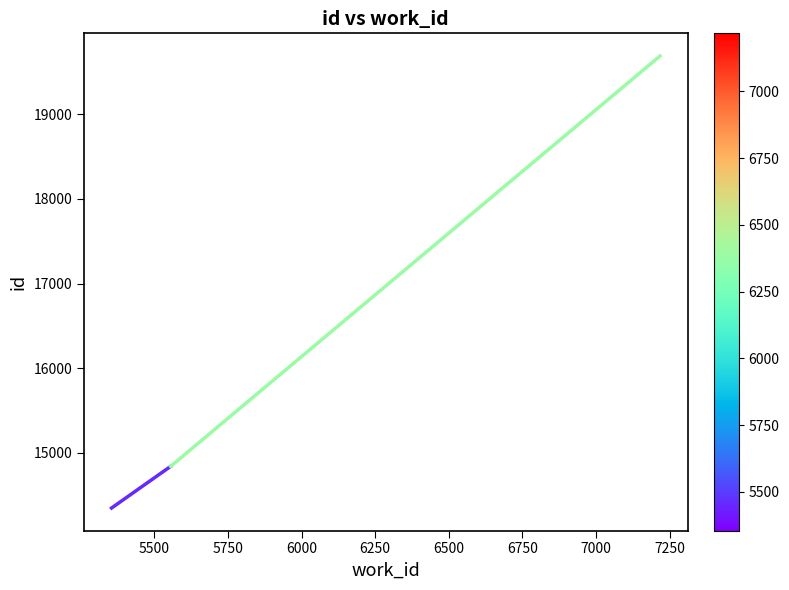

What is the difference between the second highest and minimum values?

493